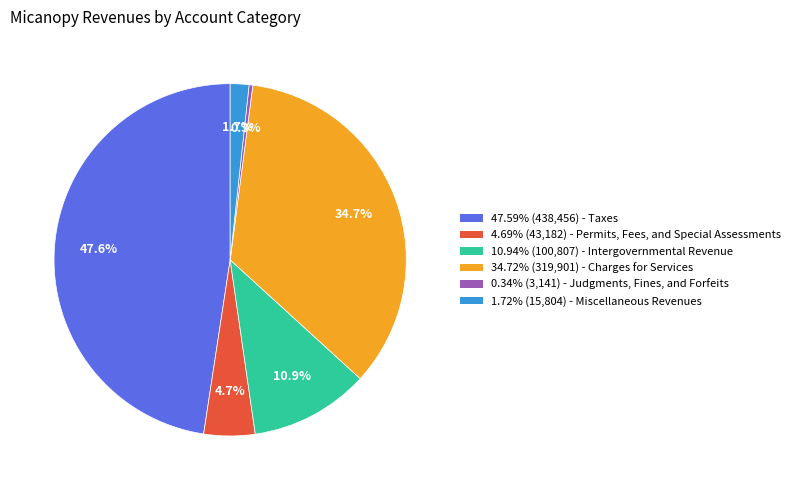

Does any single category account for the majority?

No